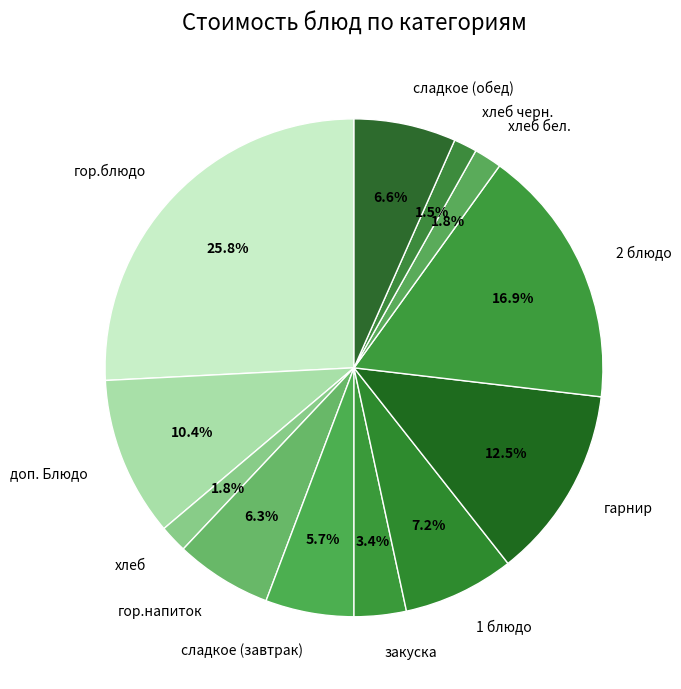

What is the largest slice in the pie chart?

гор.блюдо